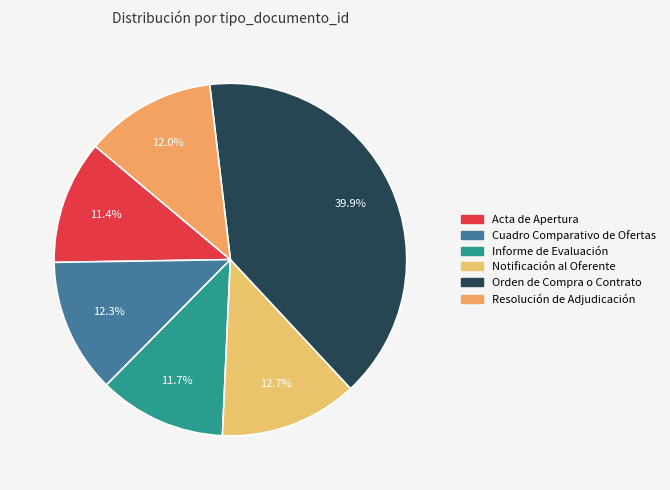

What portion of the pie excludes Resolución de Adjudicación?

88.0%